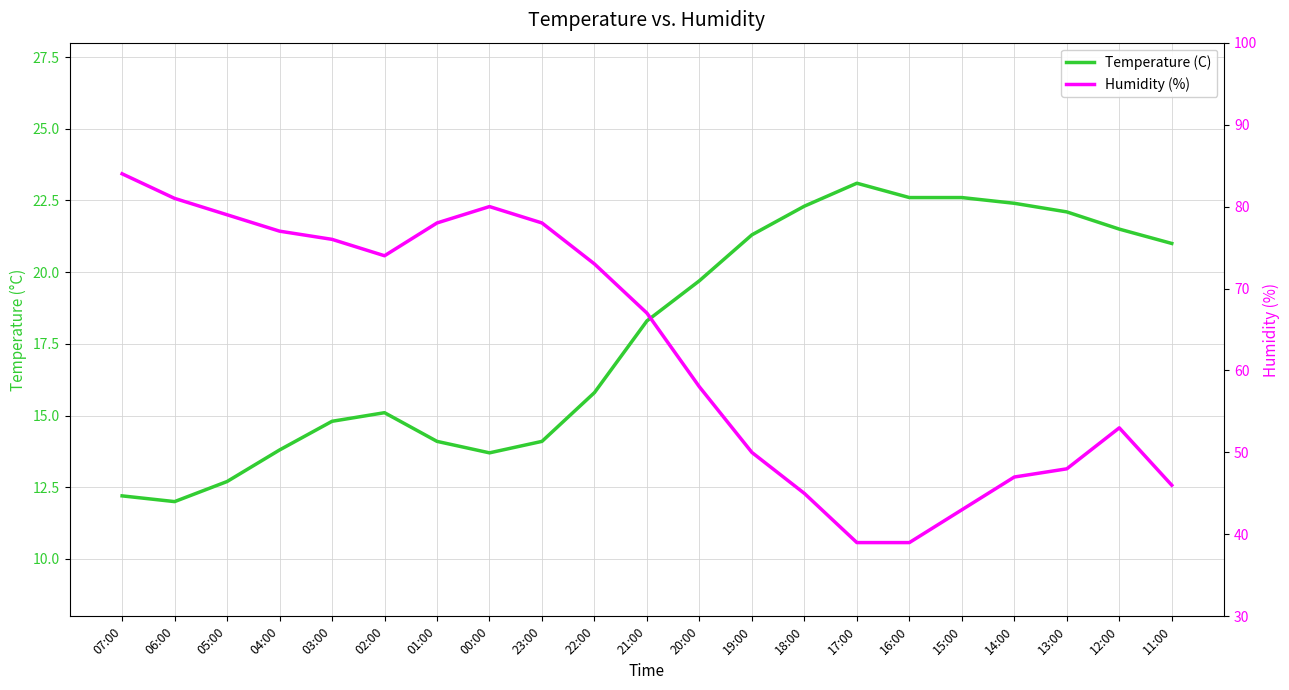

How many series are shown in this chart?

2